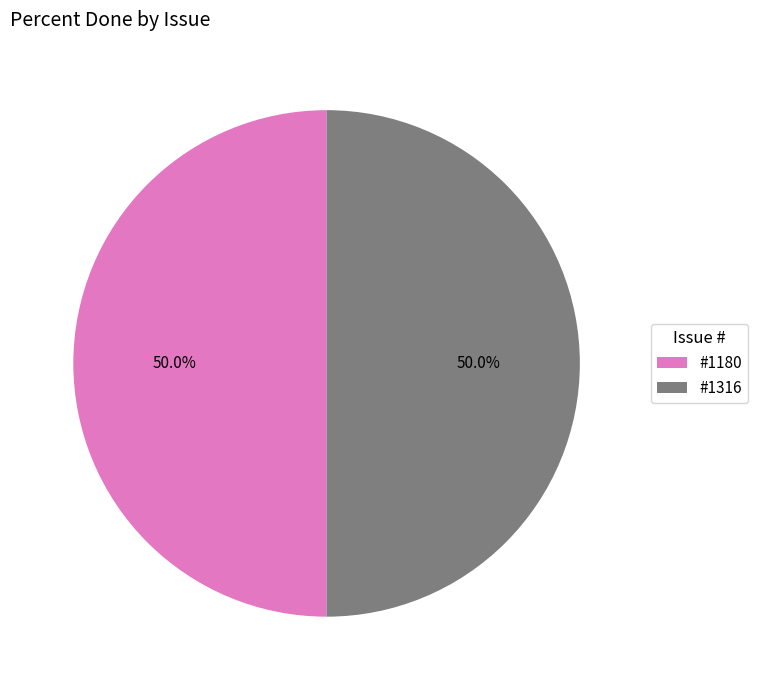

Combined, what portion of the pie is #1316 and #1180?

100.0%